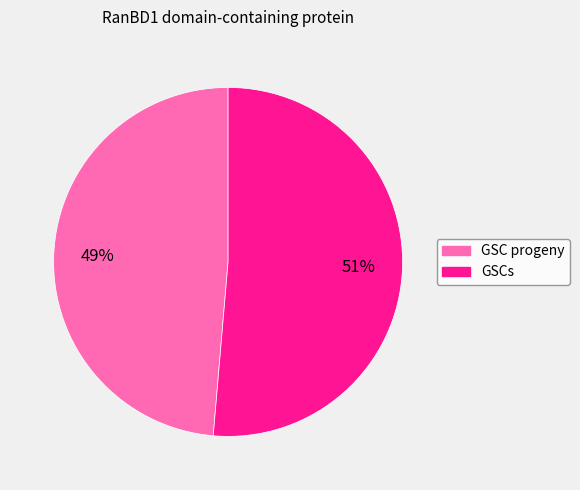

The GSCs slice represents 45% of the pie. True or false?

False